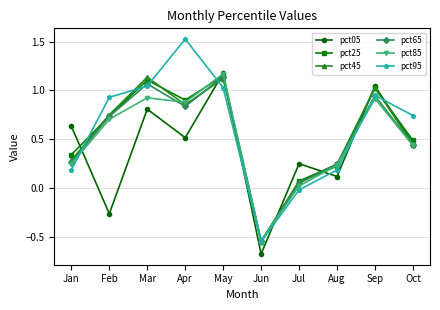

Which label corresponds to the largest value in the chart?

Apr